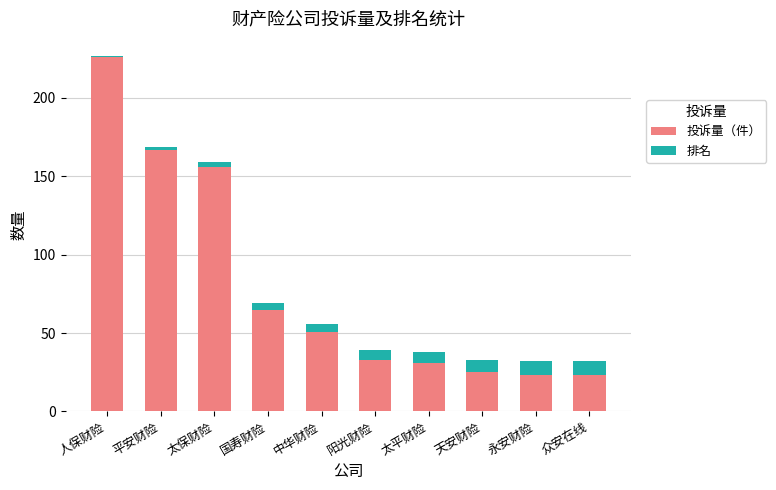

What is the total value across all series at 永安财险?

32